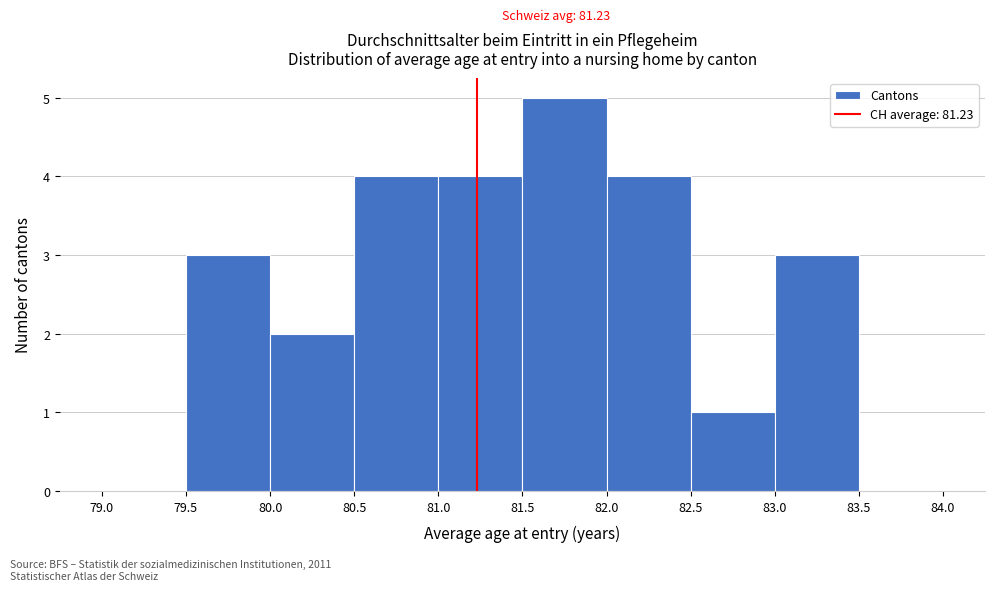

Which range on the x-axis has the tallest bar?

81.5 to 82.0